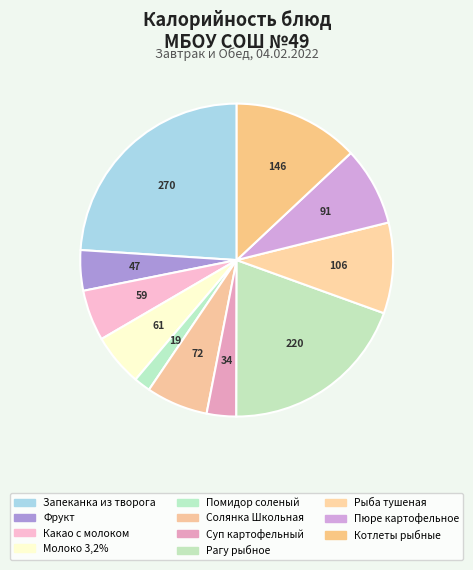

To the nearest percent, what portion does Суп картофельный represent?

3%